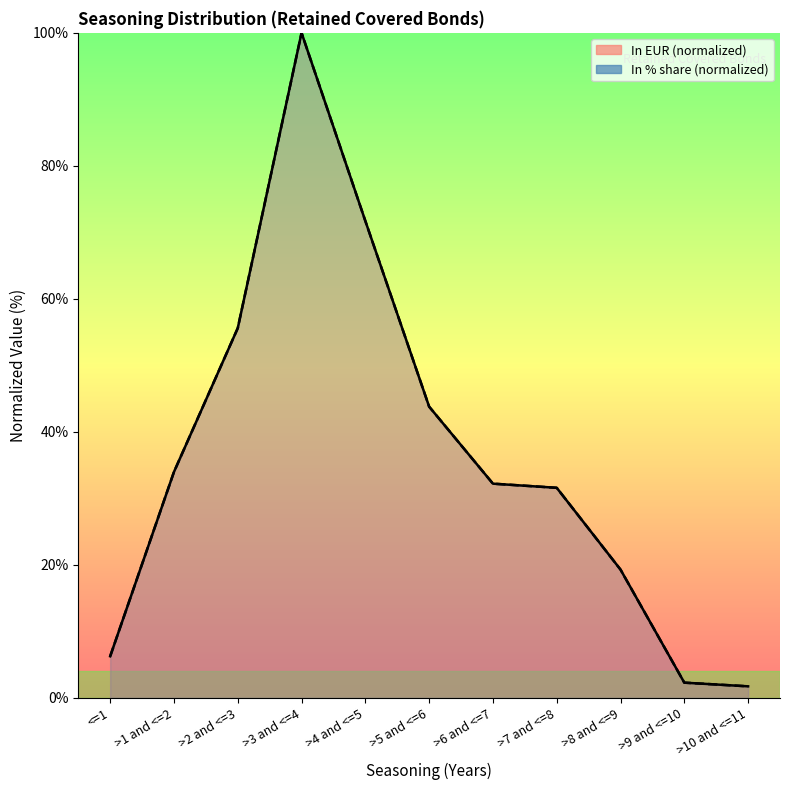

Which series has the largest total across all categories?

In %